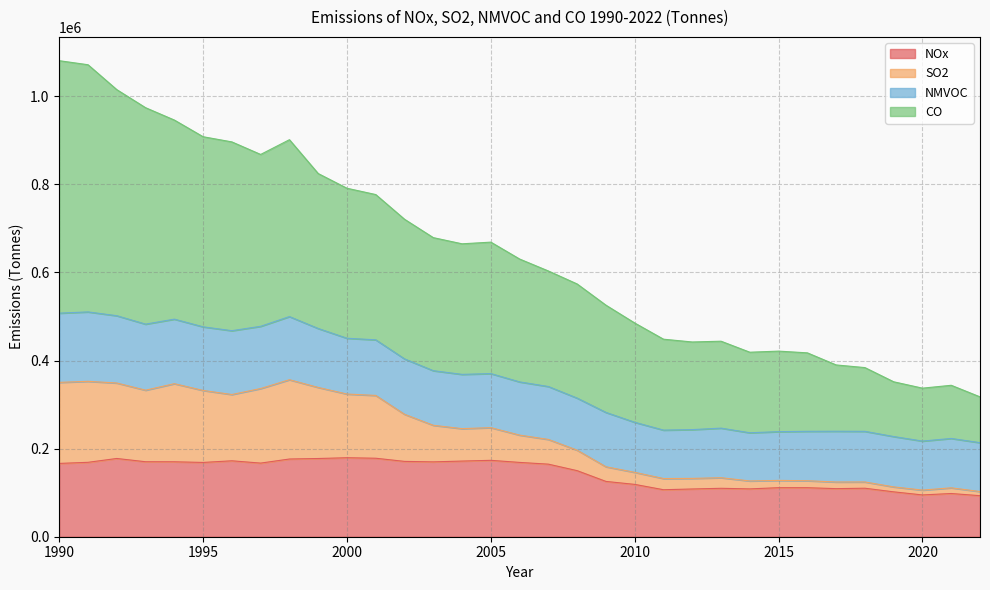

Which series has the largest range (max minus min)?

CO